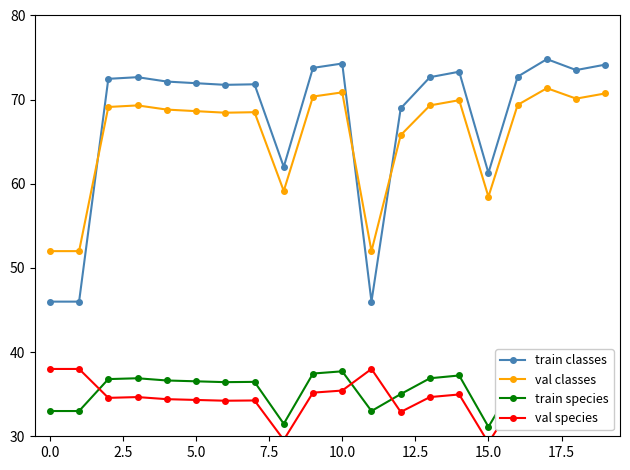

Which series ends up on top after the final intersection of train classes and val classes?

train classes